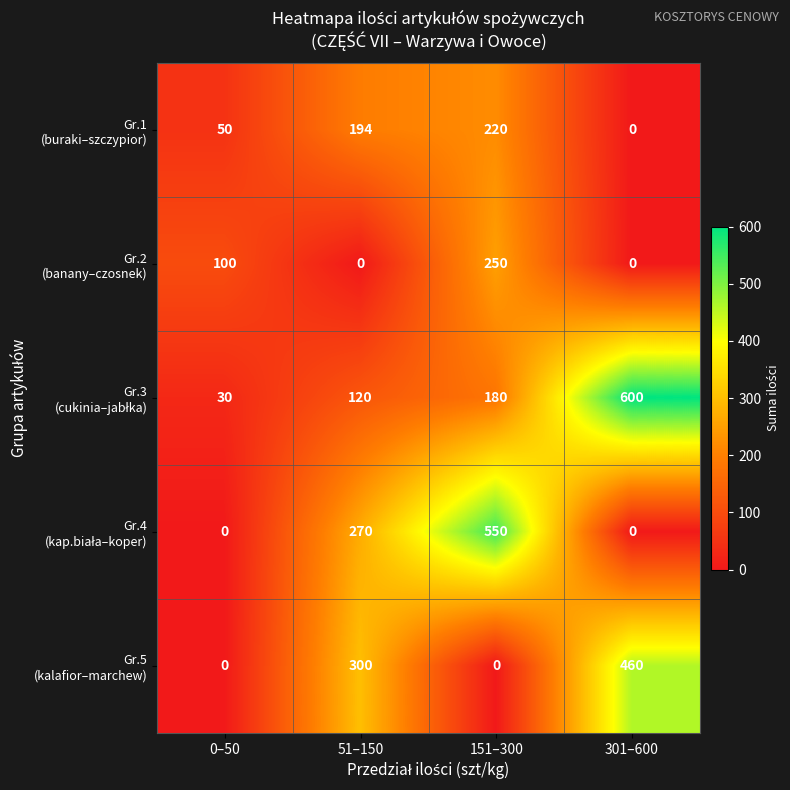

What is the difference between the highest and lowest values at 0–50?

100